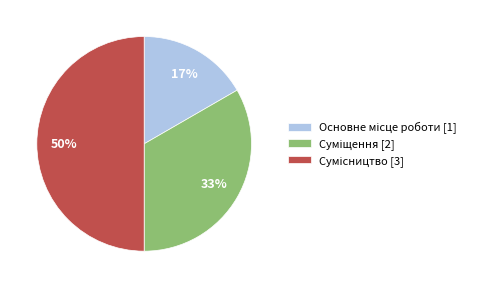

To the nearest percent, what is the average slice percentage?

33%